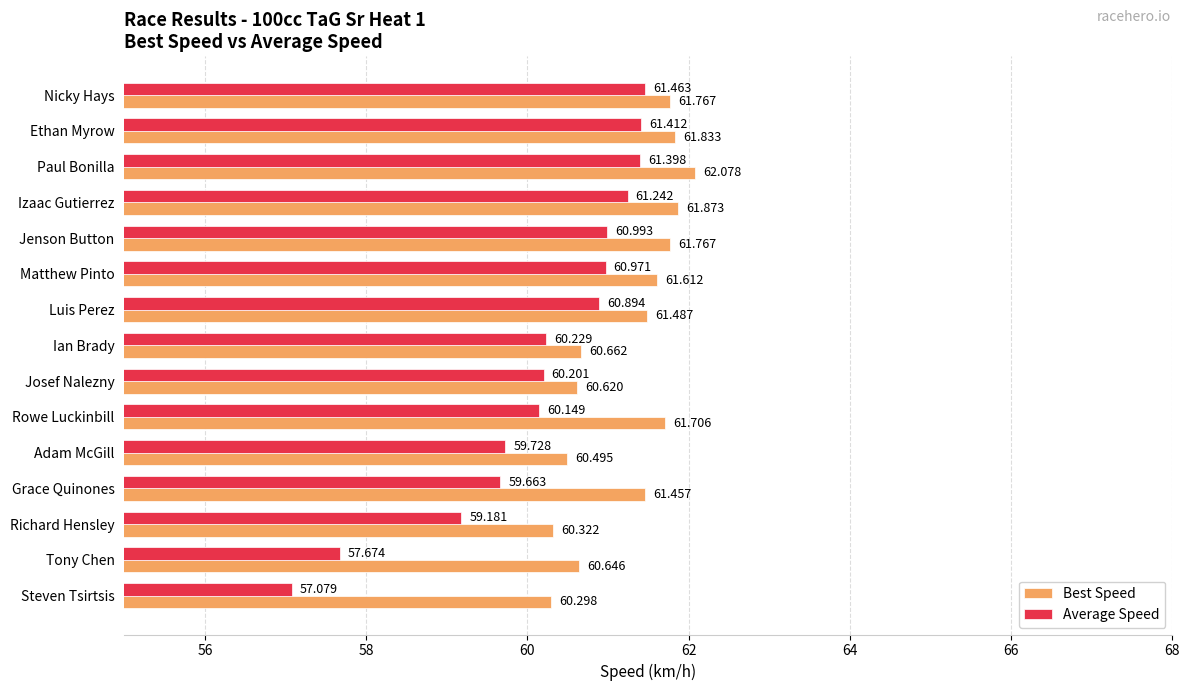

At which category does the chart reach its peak across all series?

Paul Bonilla